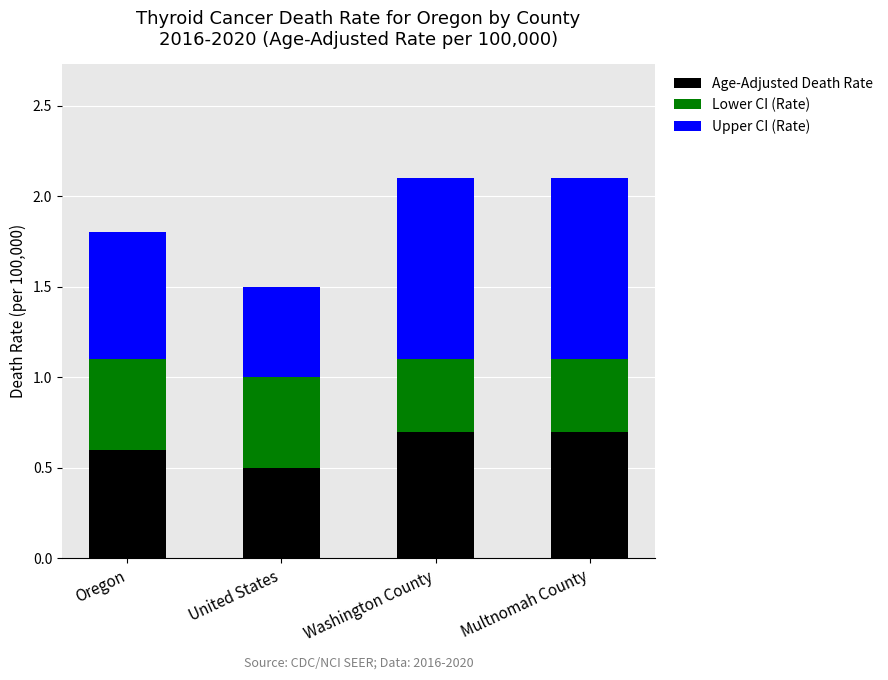

What is the highest value of the Age-Adjusted Death Rate series?

0.7